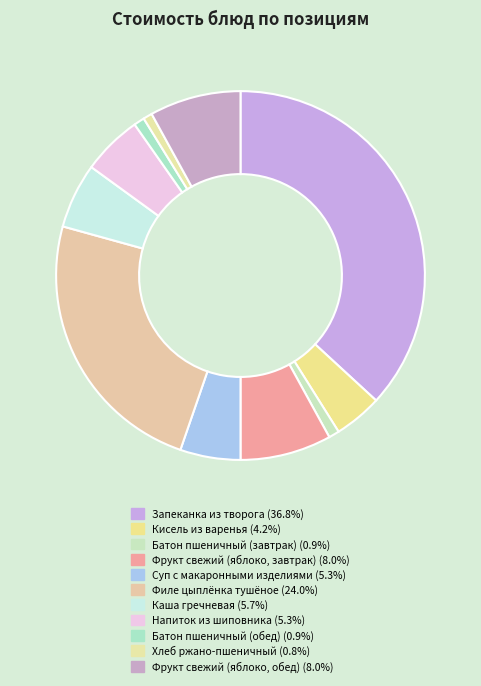

Which category has the biggest portion of the pie?

Запеканка из творога